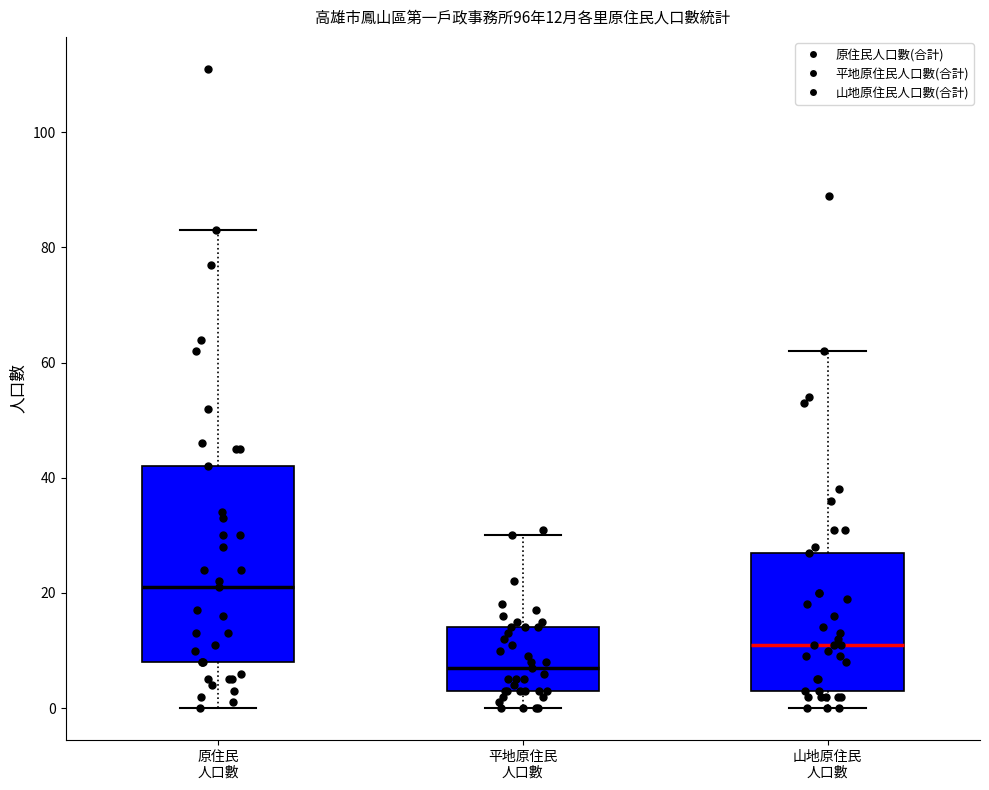

Which box is the tallest, from its lower edge to its upper edge?

原住民 人口數